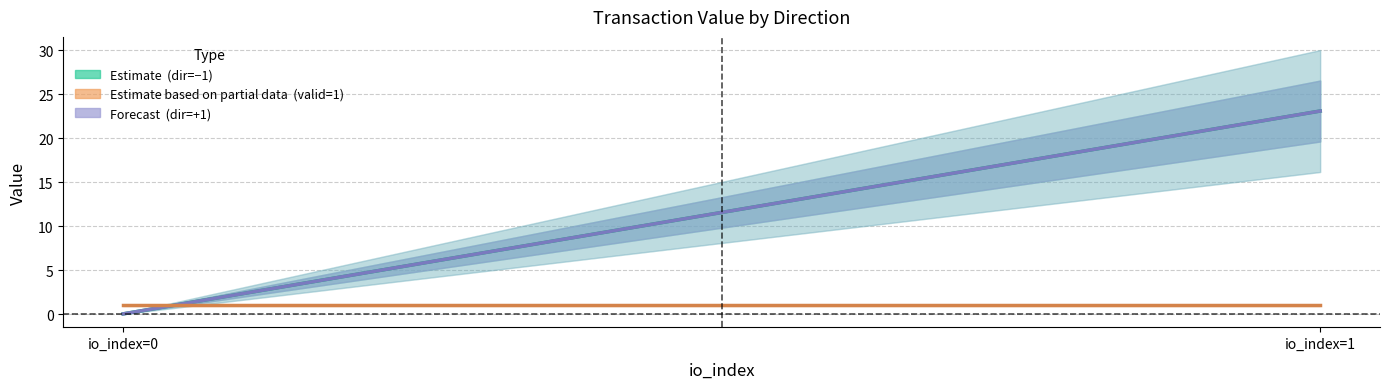

The value of value at -1 is 0.1. True or false?

False